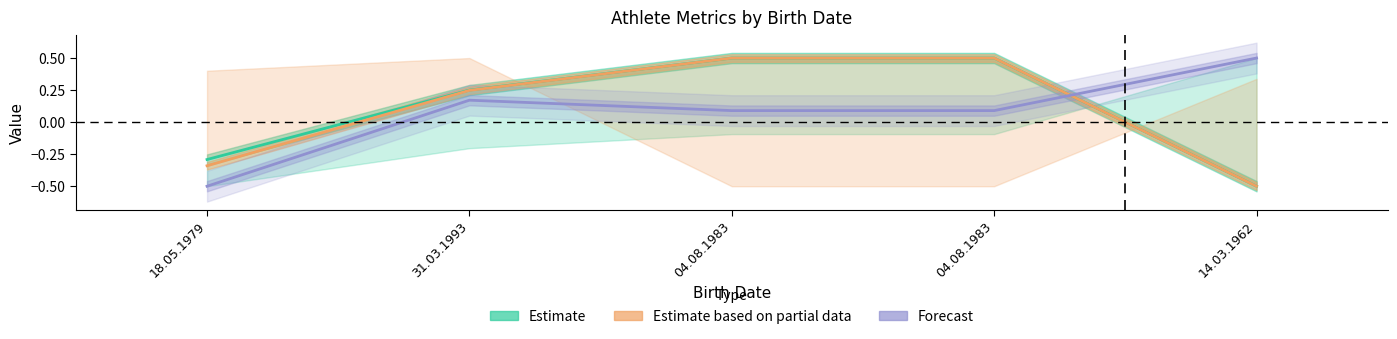

What is the difference between the second highest and minimum values in the Forecast series?

0.7